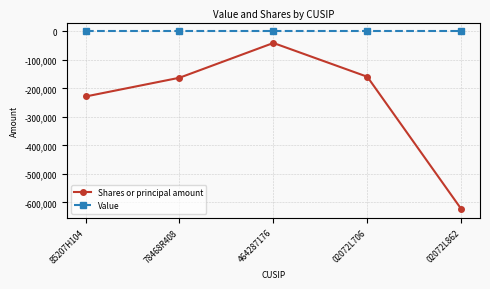

Reading right to left, list all the values displayed in this chart.

Shares or principal amount: 02072L862=-623079	02072L706=-159074	464287176=-40514	78468R408=-162522	85207H104=-228334
Value: 02072L862=0	02072L706=0	464287176=0	78468R408=0	85207H104=0